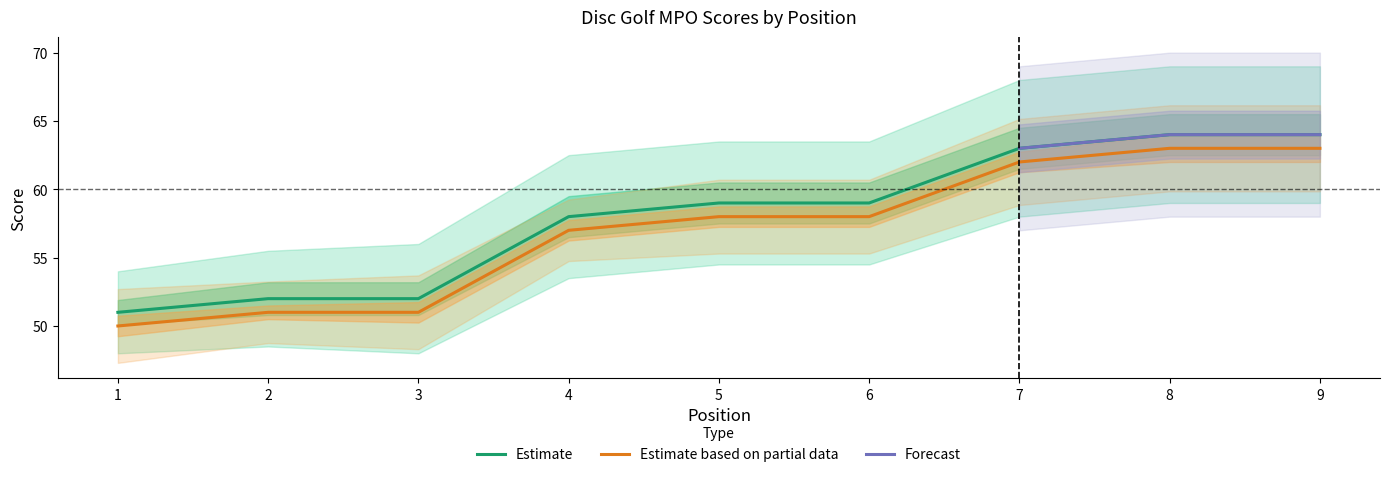

Is the value of Estimate based on partial data at 6 greater than the value of Estimate at 8?

No